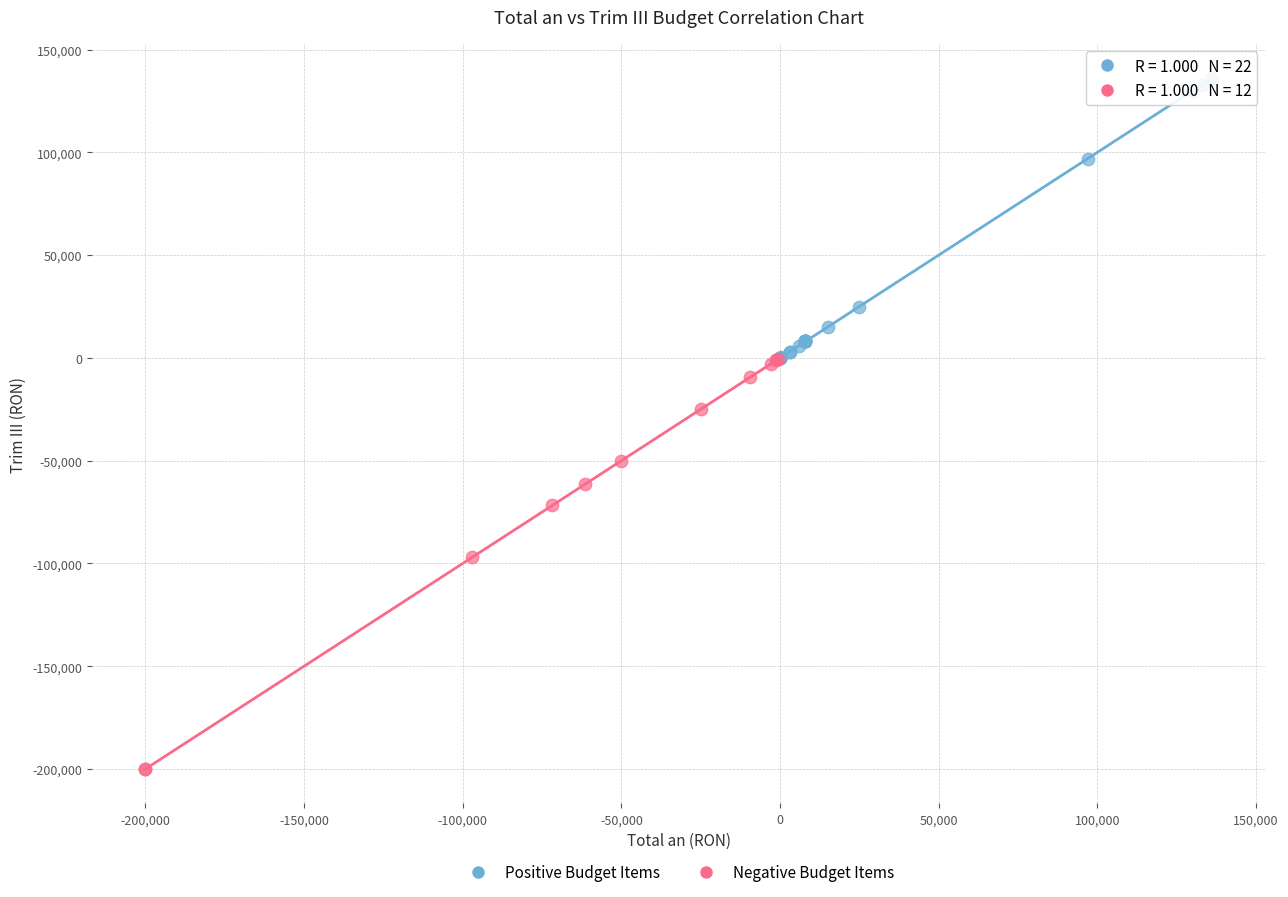

Which series reaches the maximum Y coordinate?

Positive Budget Items